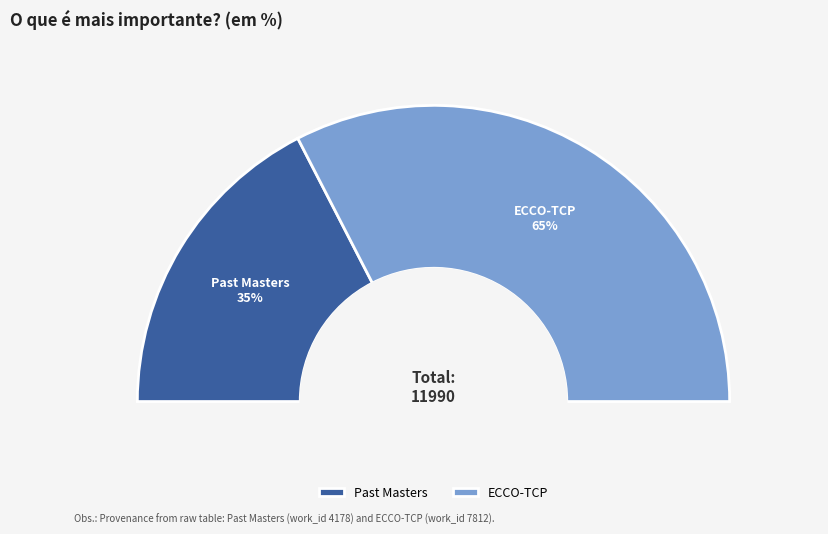

How many segments does this pie chart have?

2